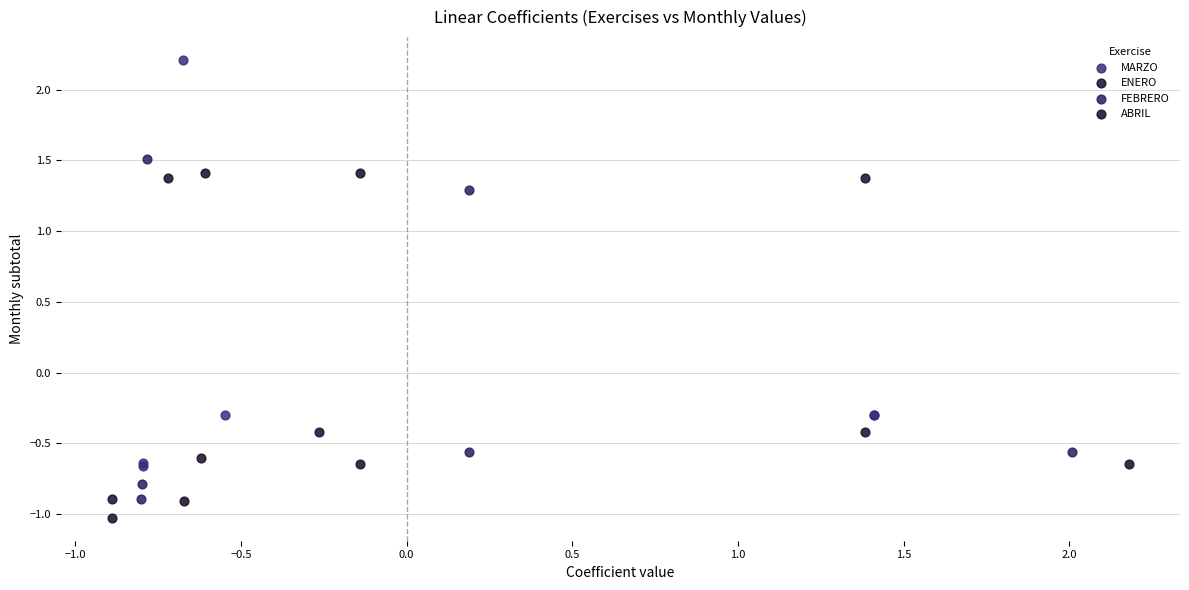

What are all the series names shown in the legend?

MARZO, ENERO, FEBRERO, ABRIL